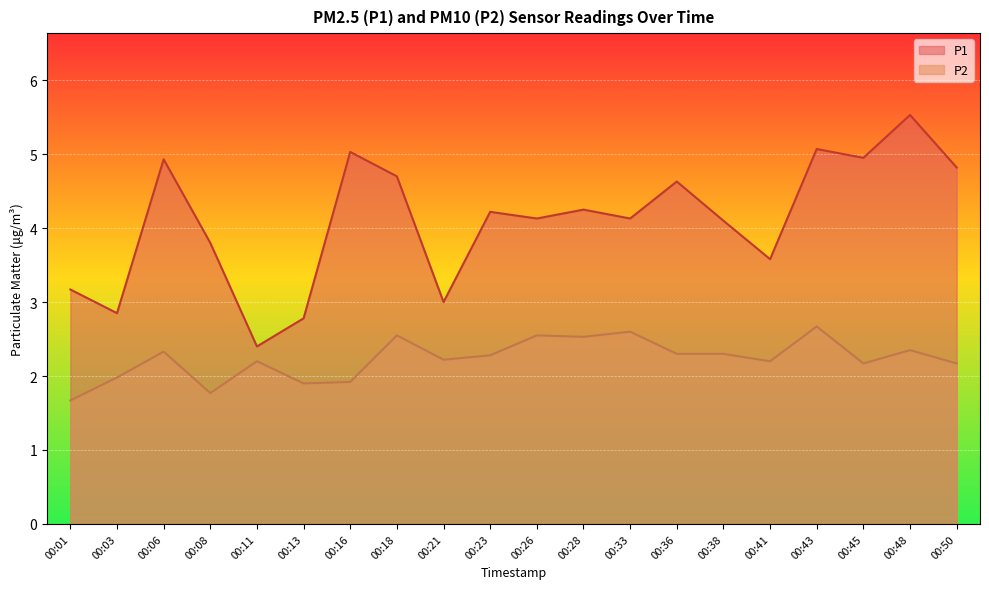

What is the minimum value shown in the chart?

1.7